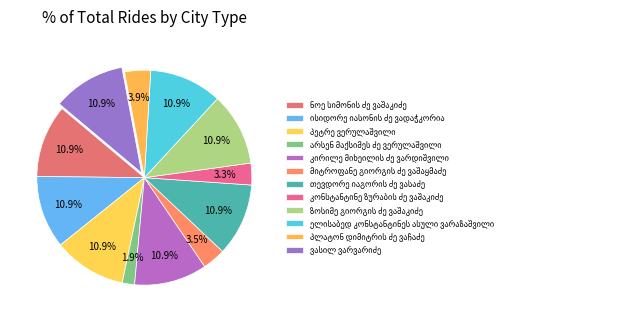

Is there a majority slice in this chart?

No